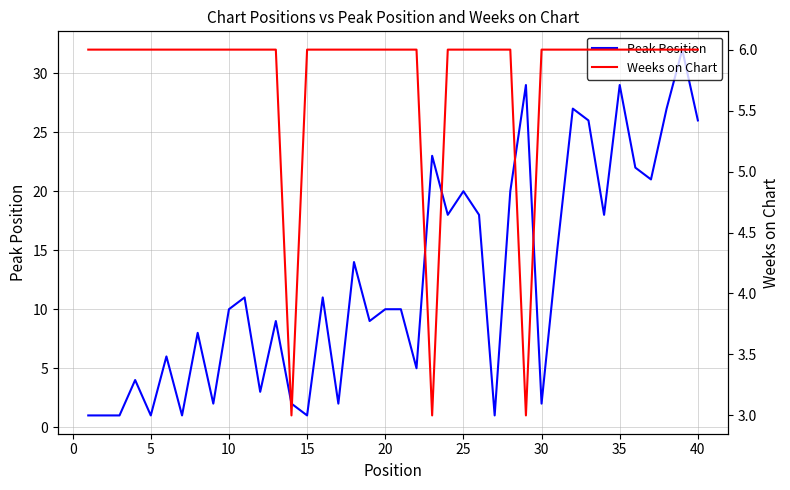

What is the highest value of the Peak Position series?

32